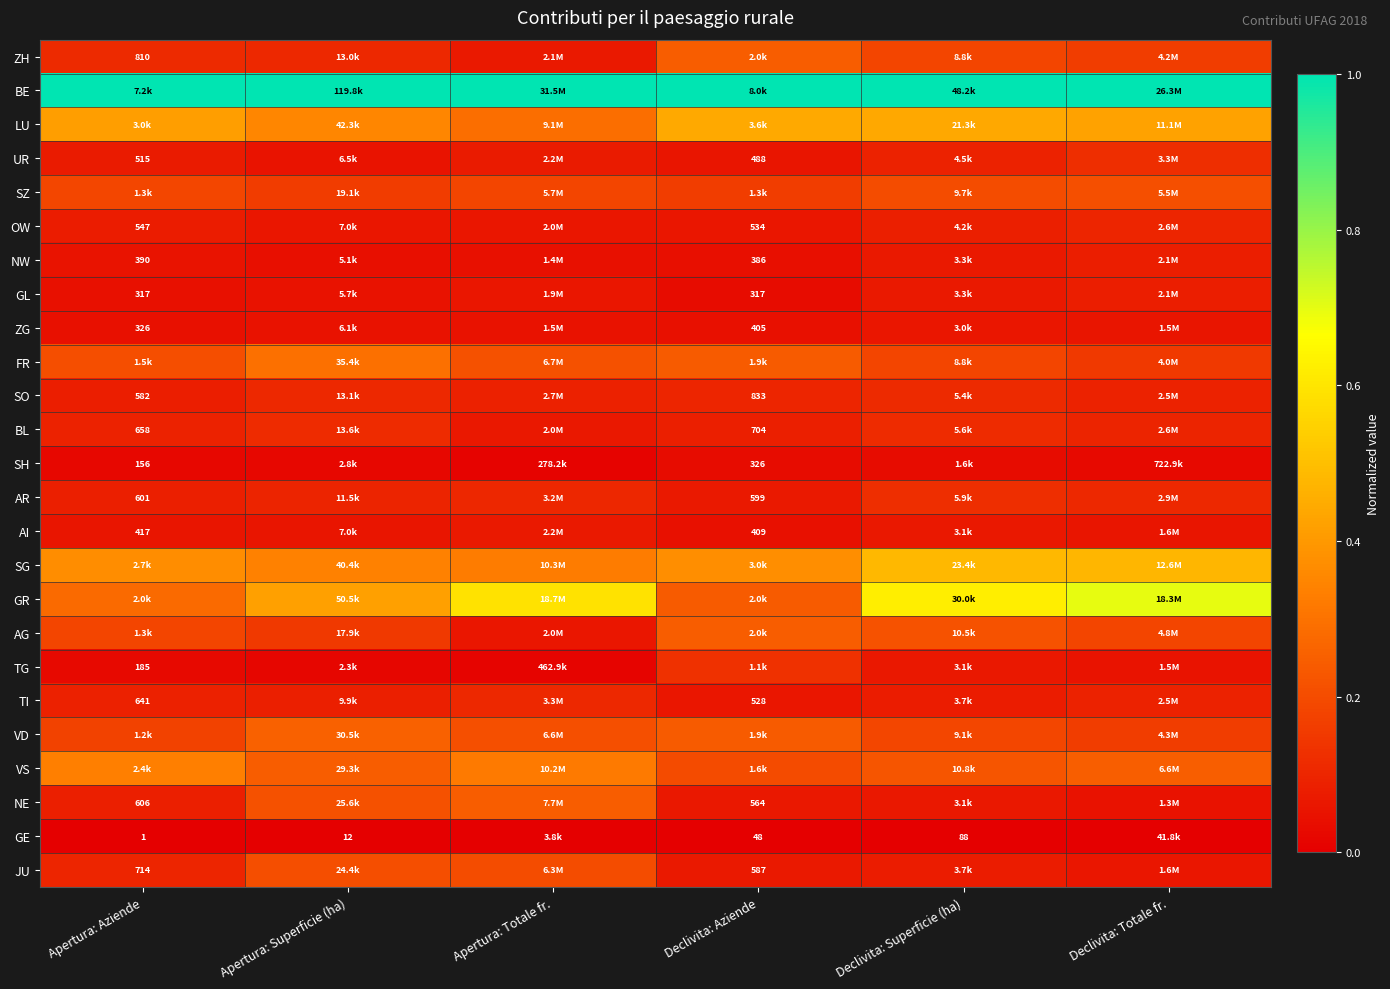

How many distinct data groups are displayed?

25